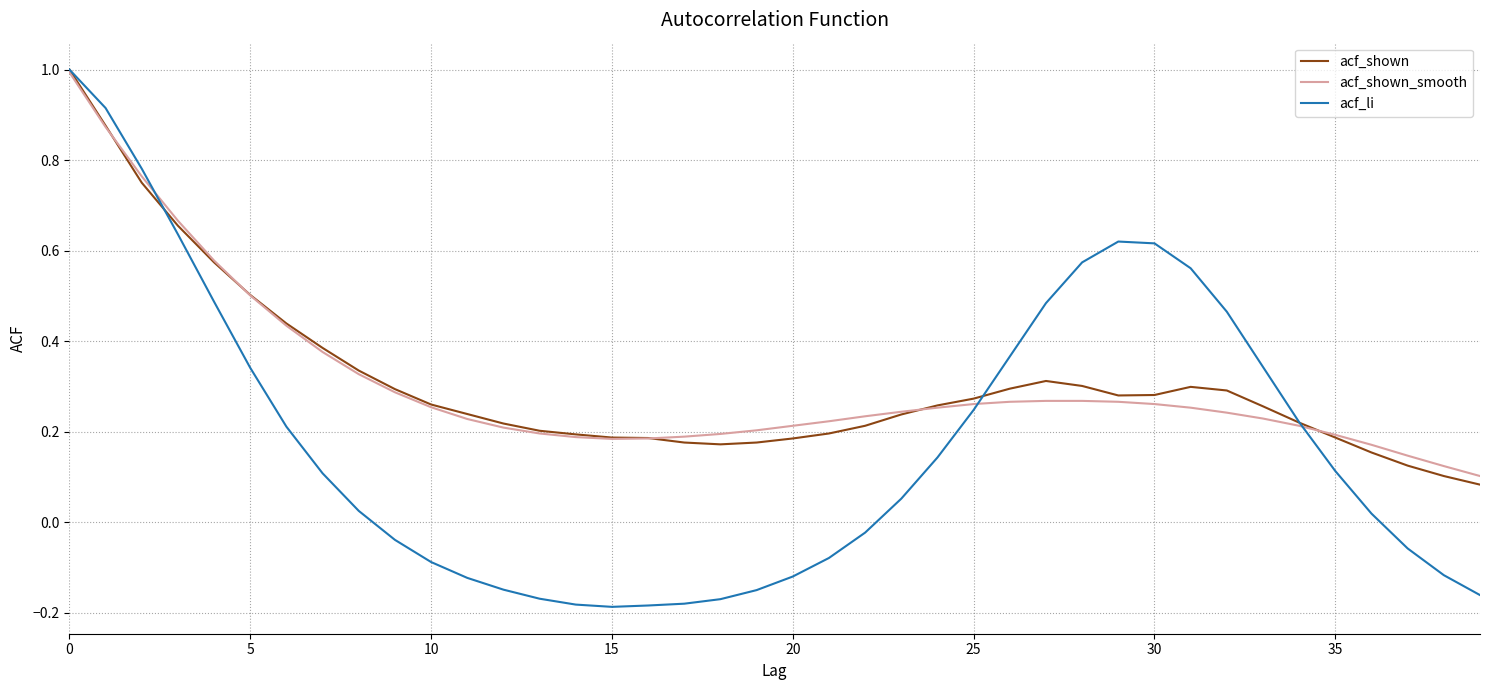

What is the greatest value displayed?

1.0